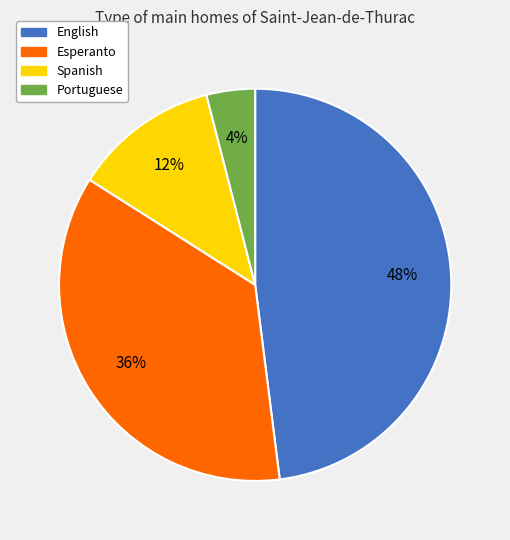

True or false: English accounts for 55% of the total.

False